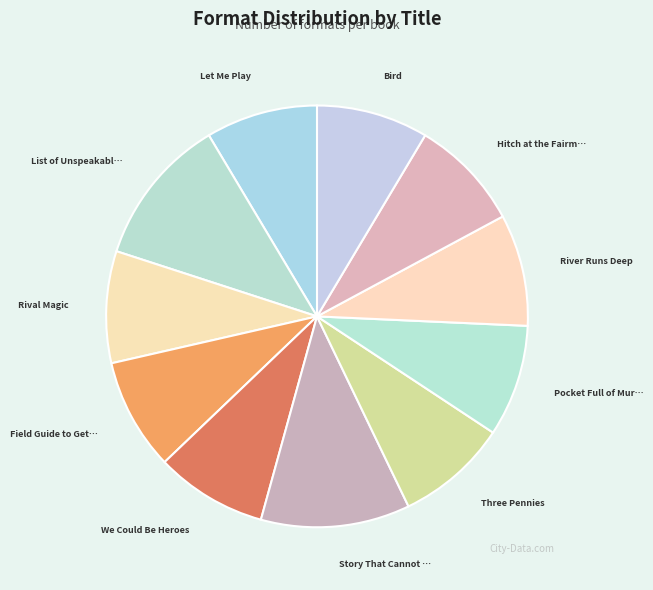

How many slices are in this pie chart?

11